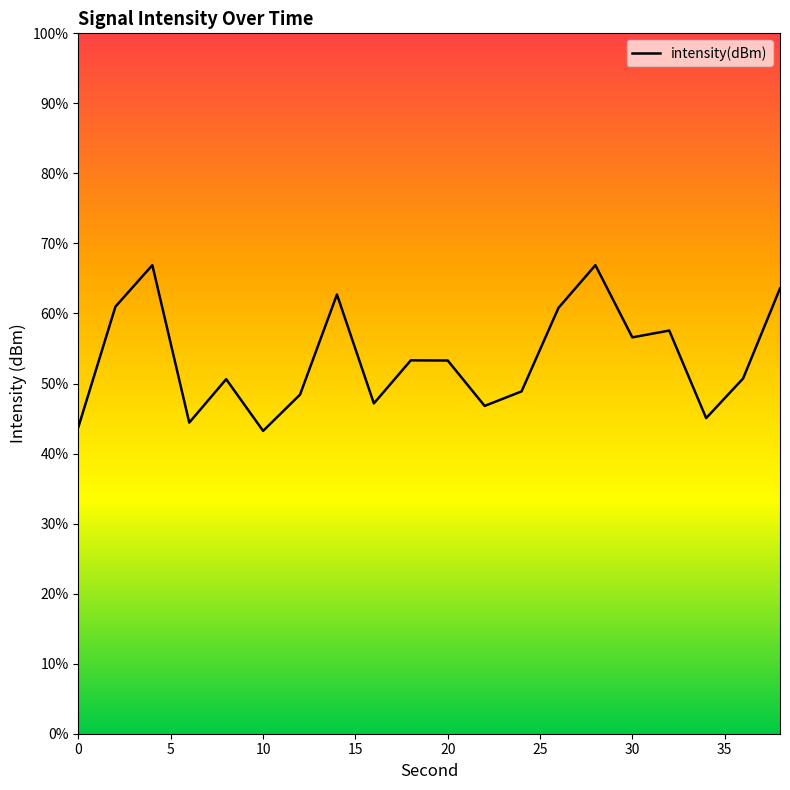

List the labels in order of value, smallest first.

10, 0, 6, 34, 22, 16, 12, 24, 8, 36, 20, 18, 30, 32, 26, 2, 14, 38, 28, 4